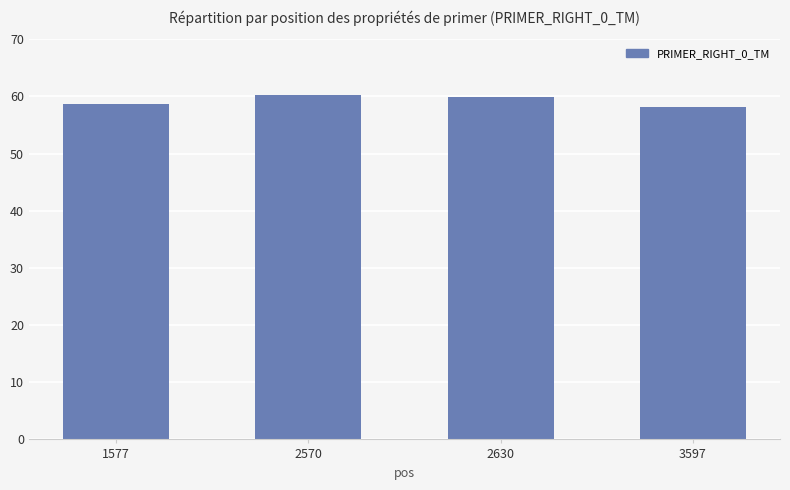

Where is the data nearest to the value 59?

1577